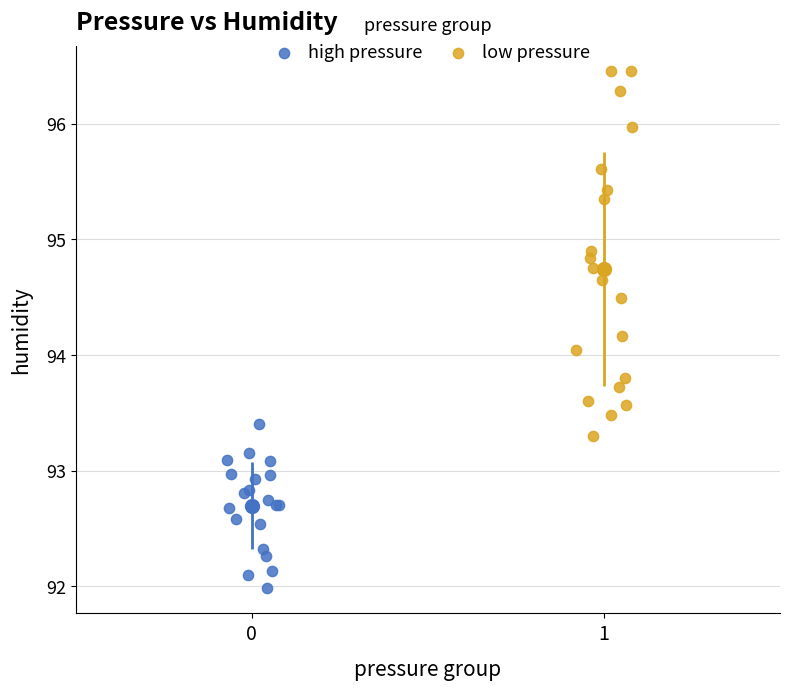

Which series contains the highest Y value?

low pressure